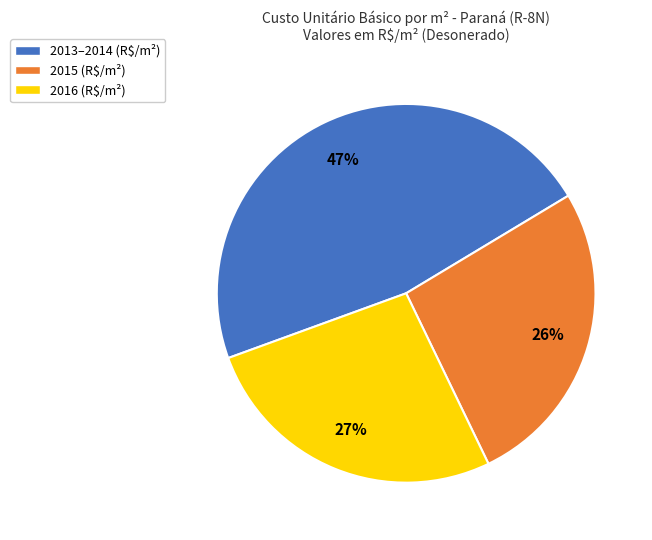

To the nearest percent, what is the average slice percentage?

33%